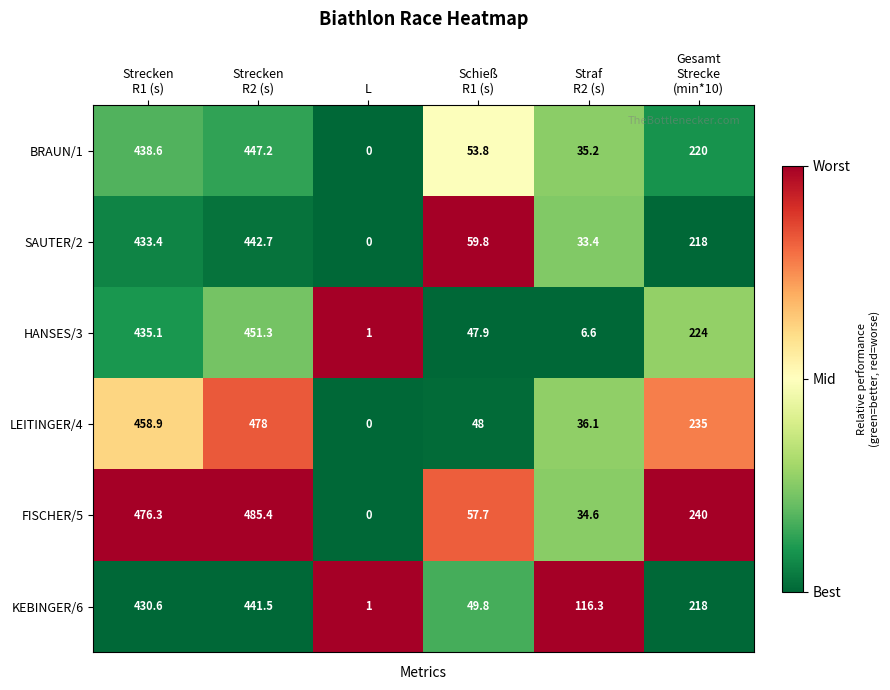

Is it true that KEBINGER/6 equals 1.0 at L?

True